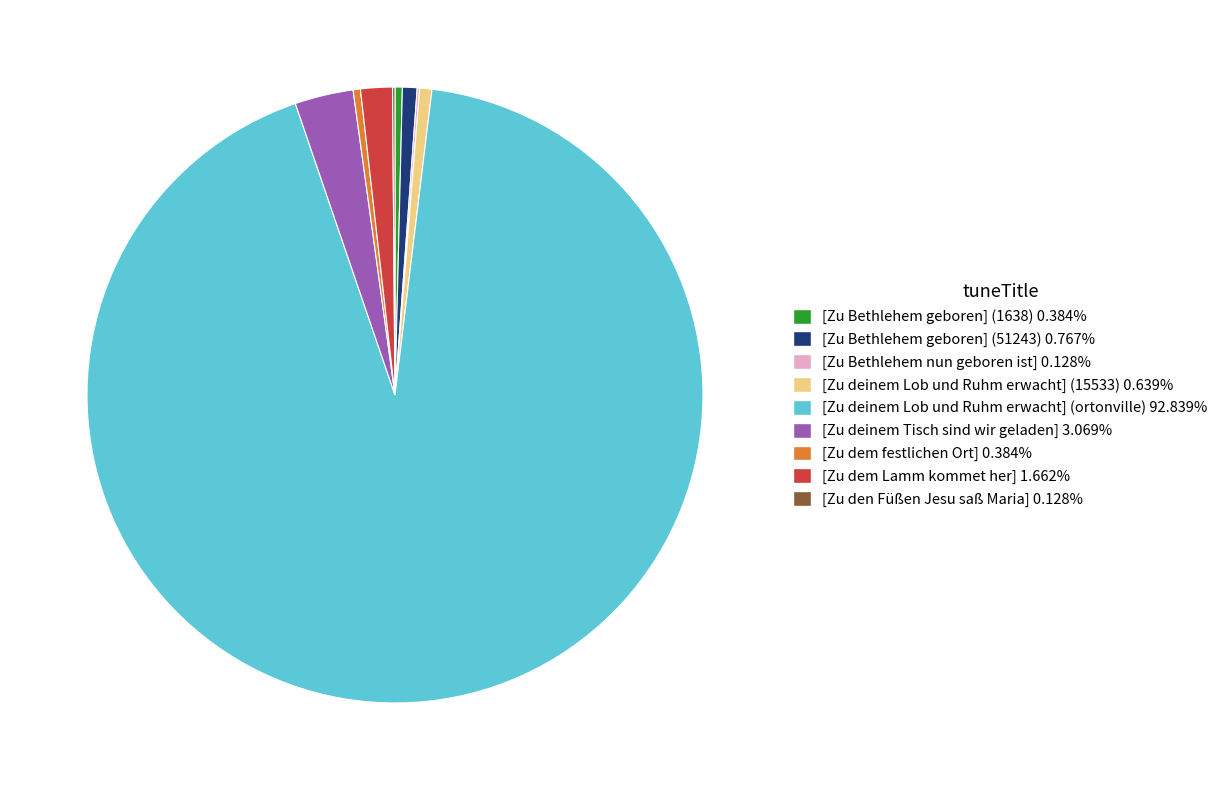

Approximately how many times larger is the value at [Zu dem Lamm kommet her] compared to [Zu dem festlichen Ort]?

4.3